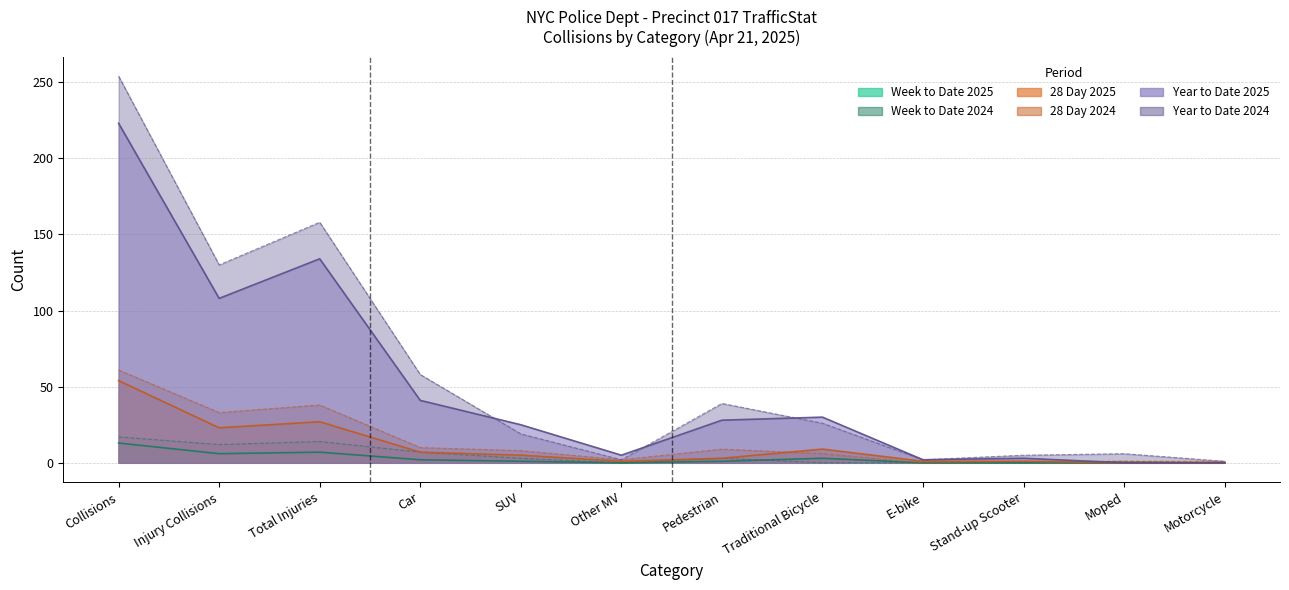

What is the value of the Week to Date 2024 point at the 3rd from the left?

14